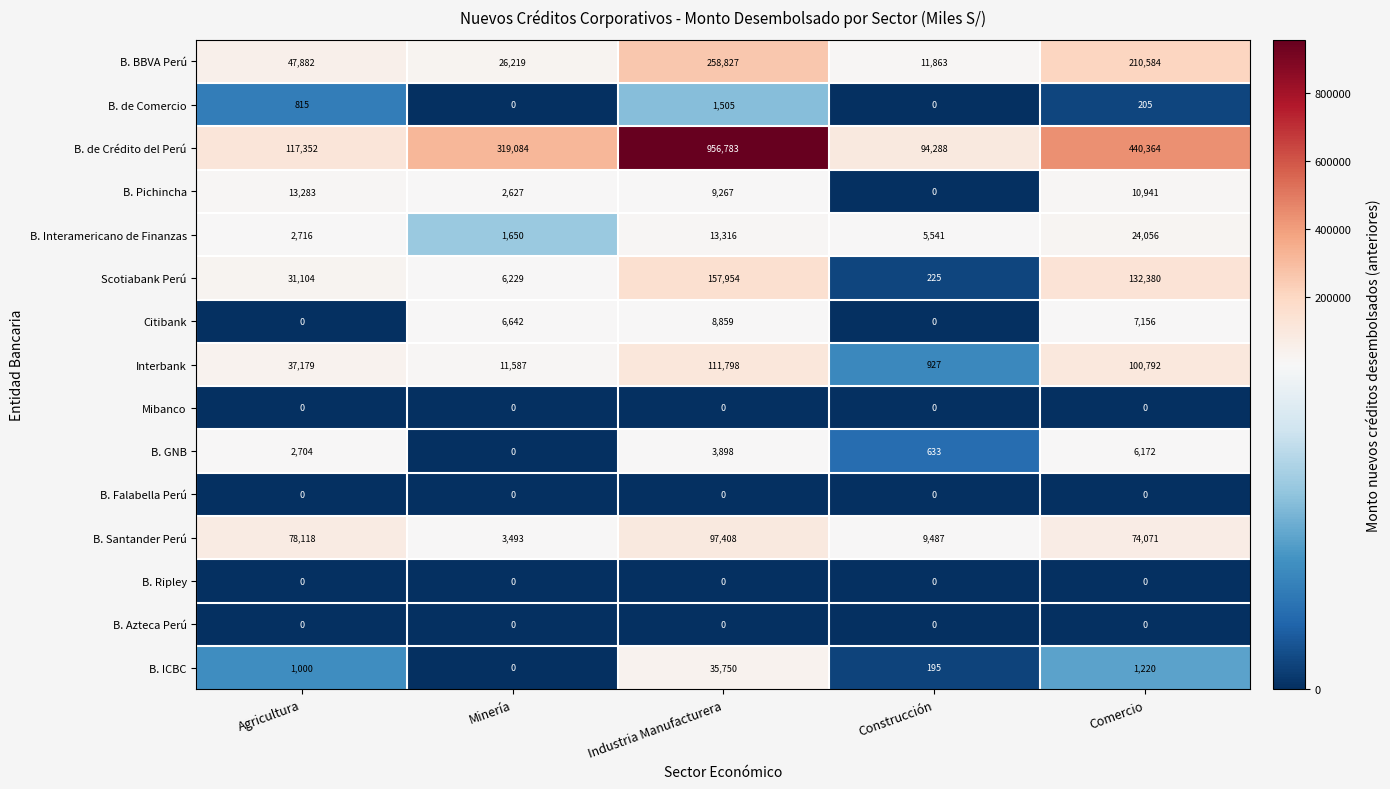

What is the average value of the B. de Crédito del Perú series?

385574